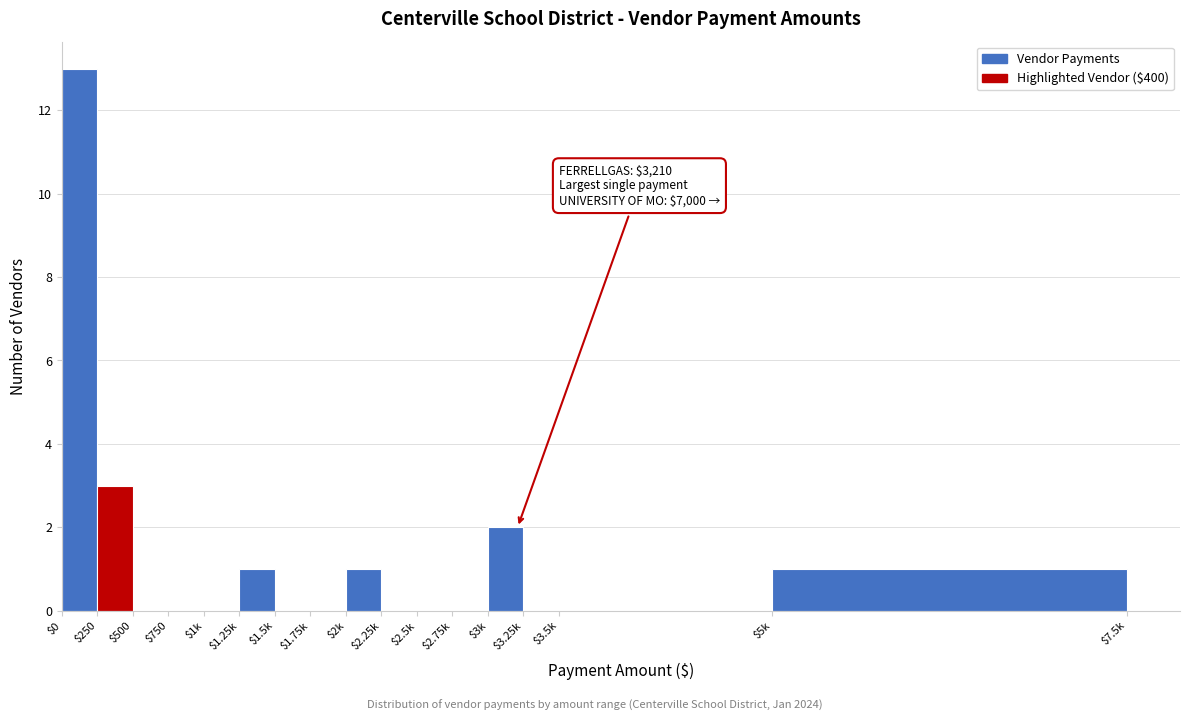

What is the maximum value shown in the chart?

13